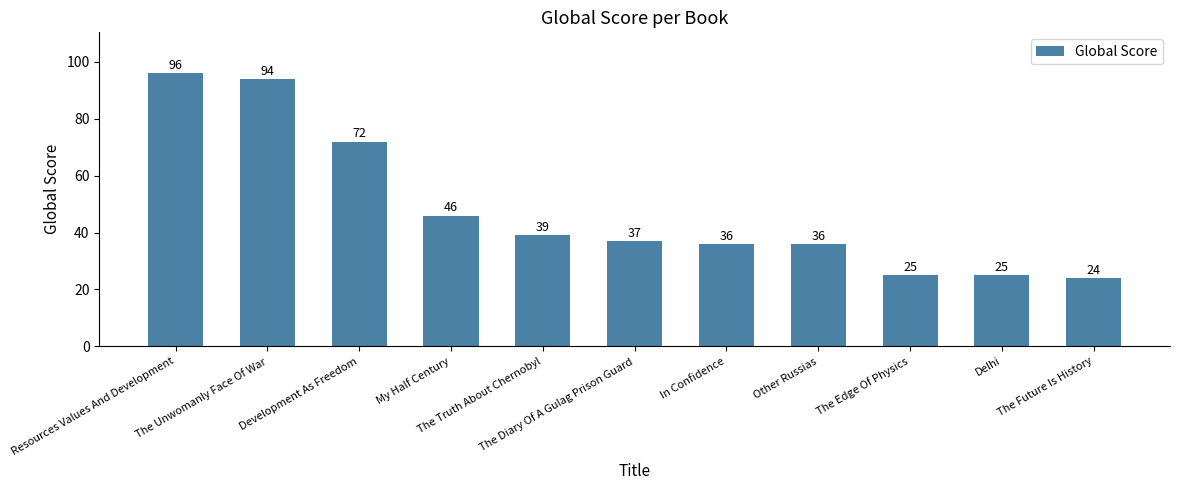

Approximately how many times larger is the value at Other Russias compared to The Unwomanly Face Of War?

0.4